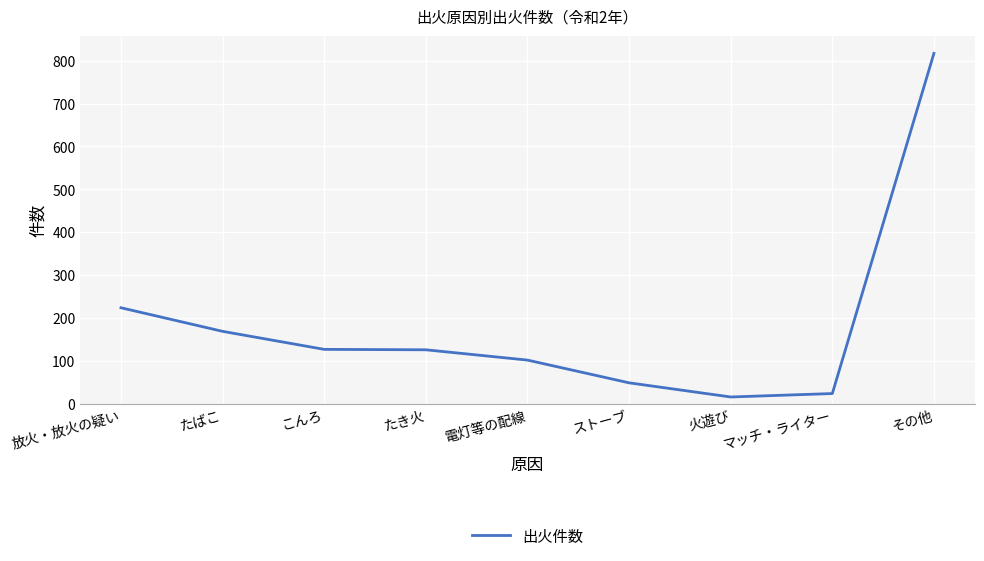

Where is the data nearest to the value 416?

放火・放火の疑い